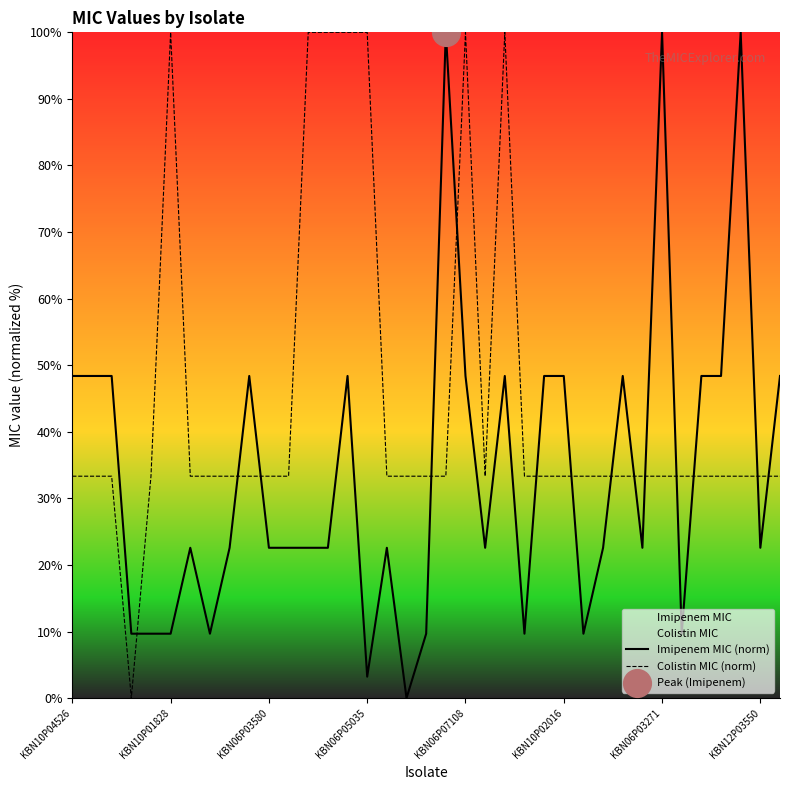

Rank the series by their average value, from lowest to highest.

Imipenem MIC (norm), Colistin MIC (norm)